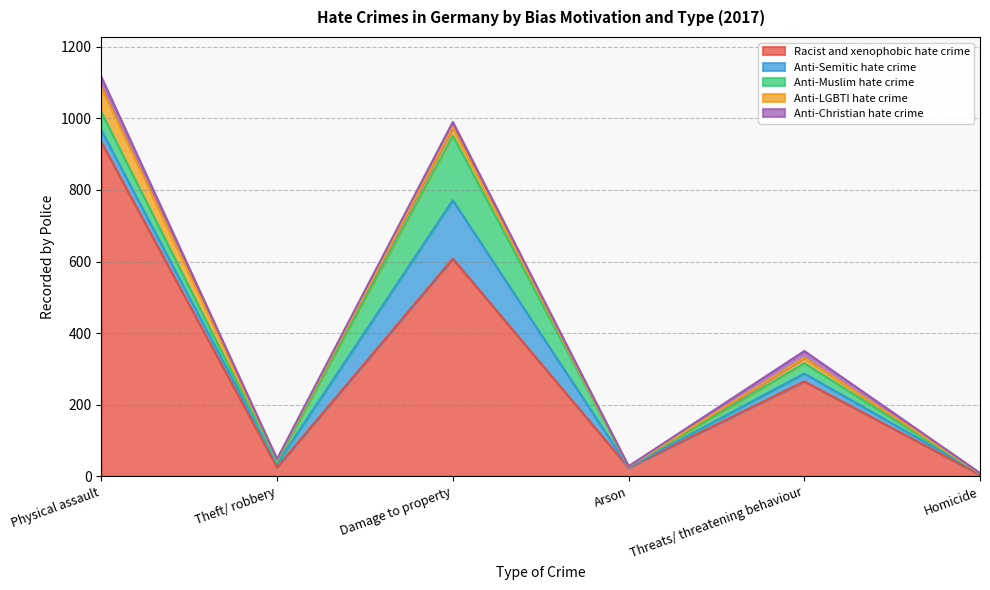

What is the spread (max minus min) of values at Homicide?

4